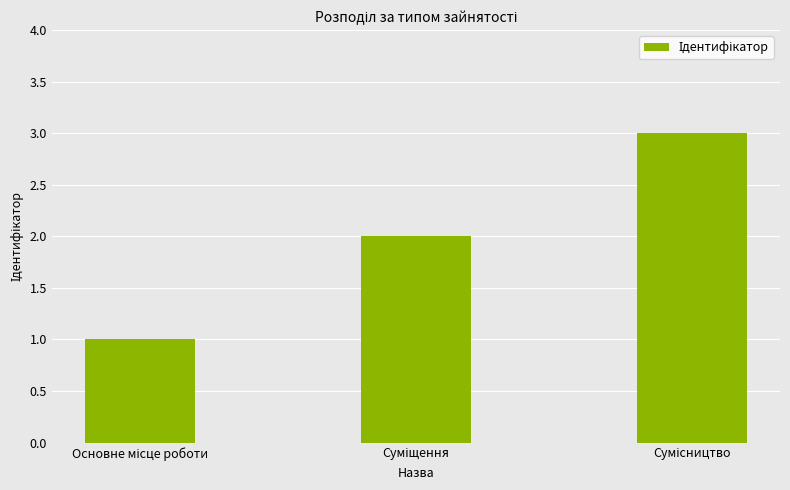

What is the greatest value displayed?

3